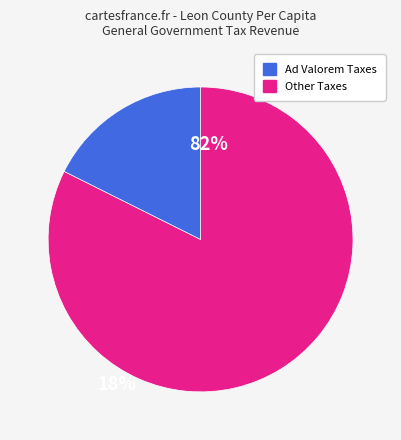

Is there any slice that represents more than half of the pie?

Yes